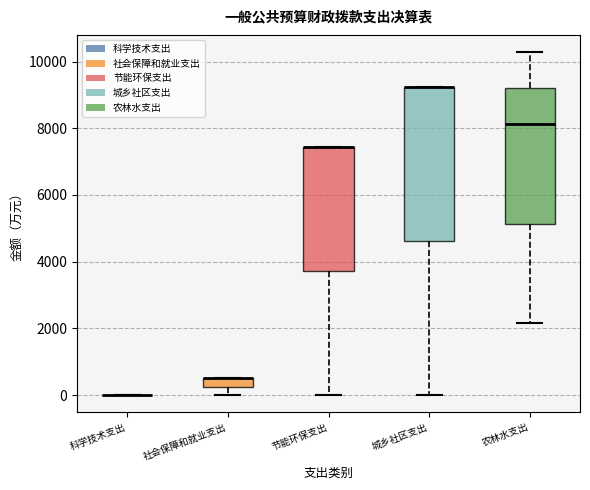

Which box is the tallest, from its lower edge to its upper edge?

城乡社区支出